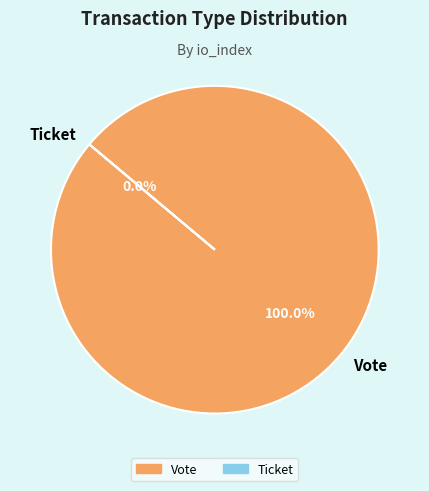

How many slices are in this pie chart?

2